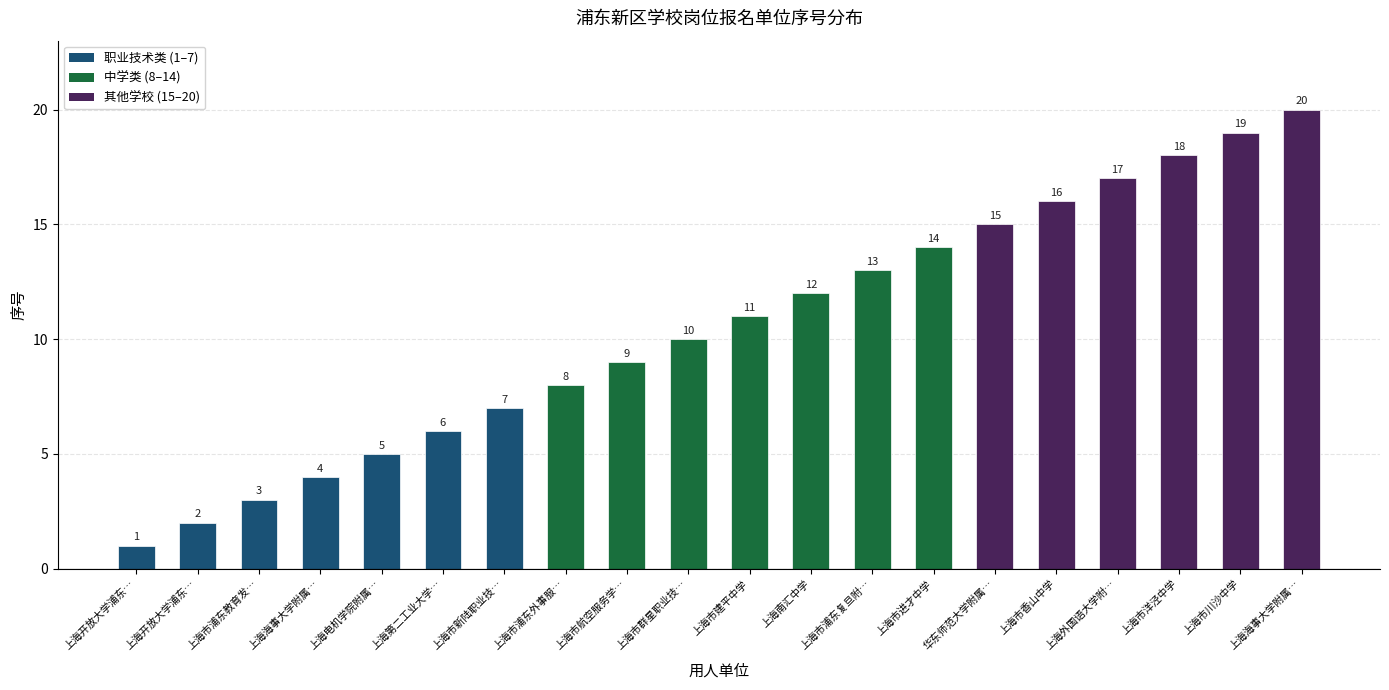

How many bars are there in total?

20